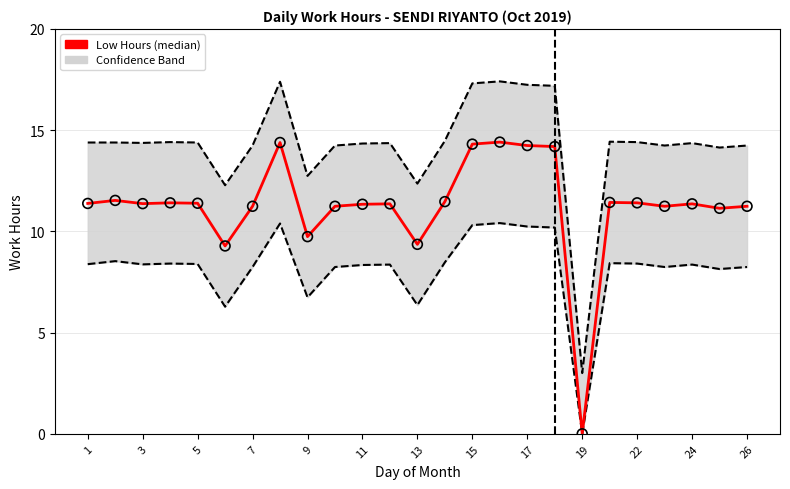

What is the change in value from 11 to 22?

+0.1